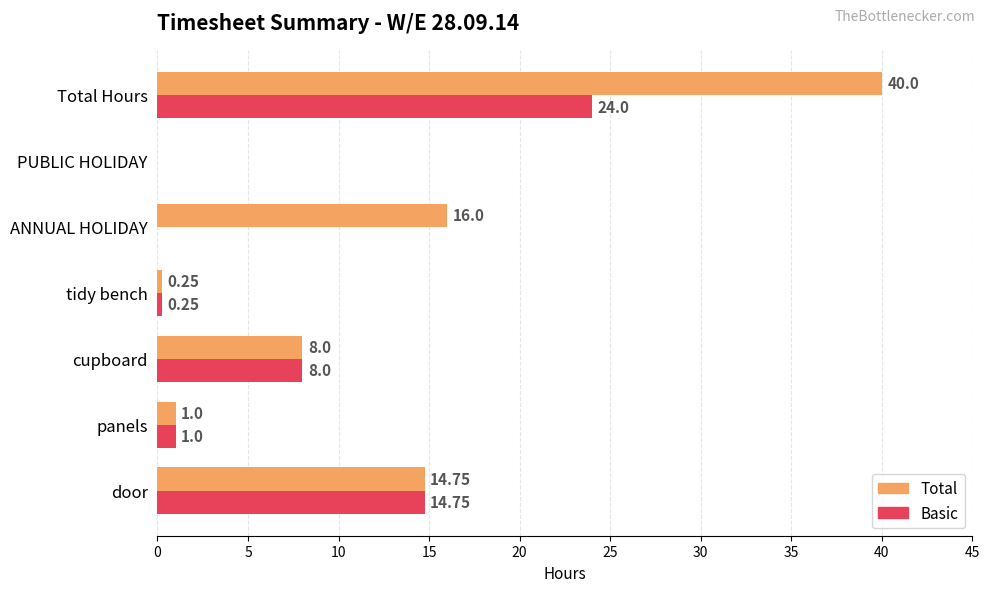

Which series changed the most between tidy bench and ANNUAL HOLIDAY?

Total